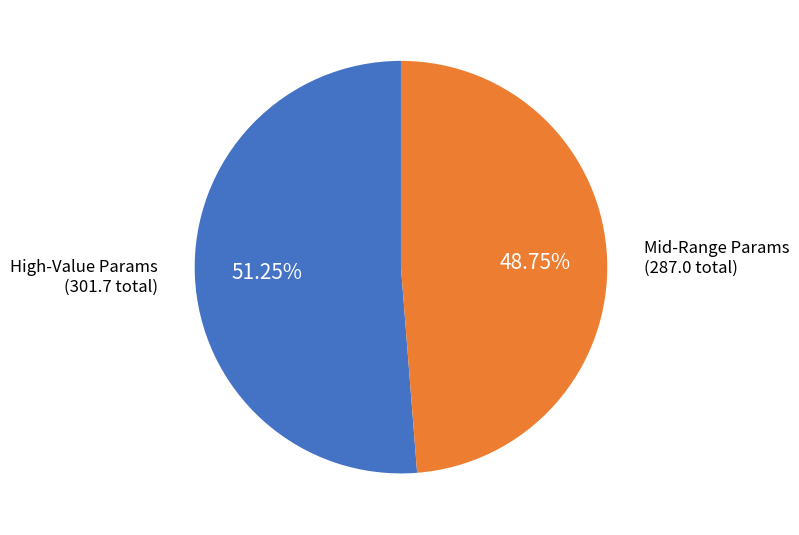

Count the number of slices in the pie.

2